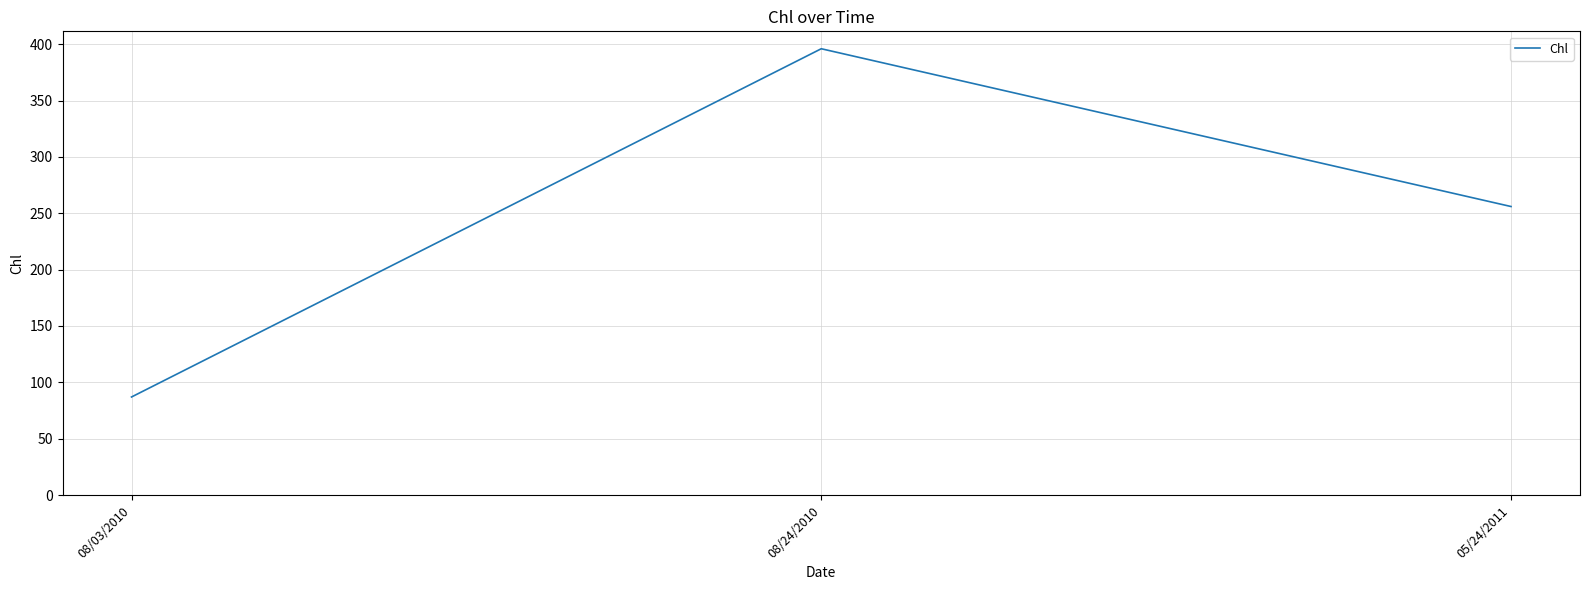

What is the smallest value displayed?

87